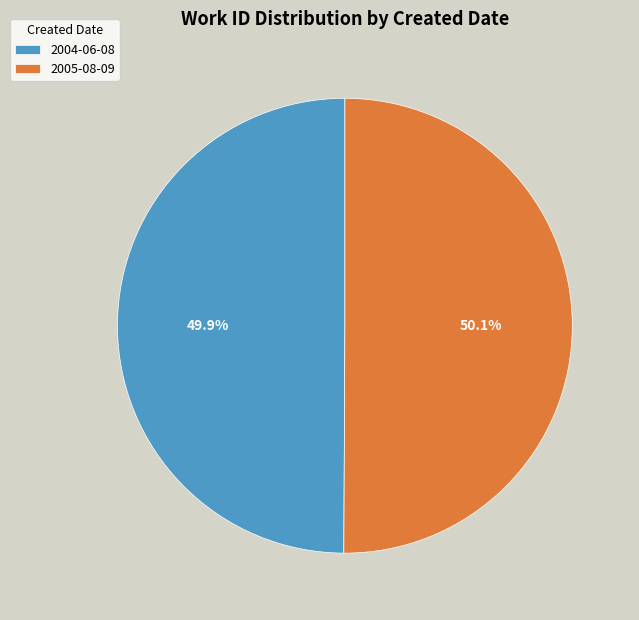

What is the ratio of the value at 2005-08-09 to the value at 2004-06-08?

1.0